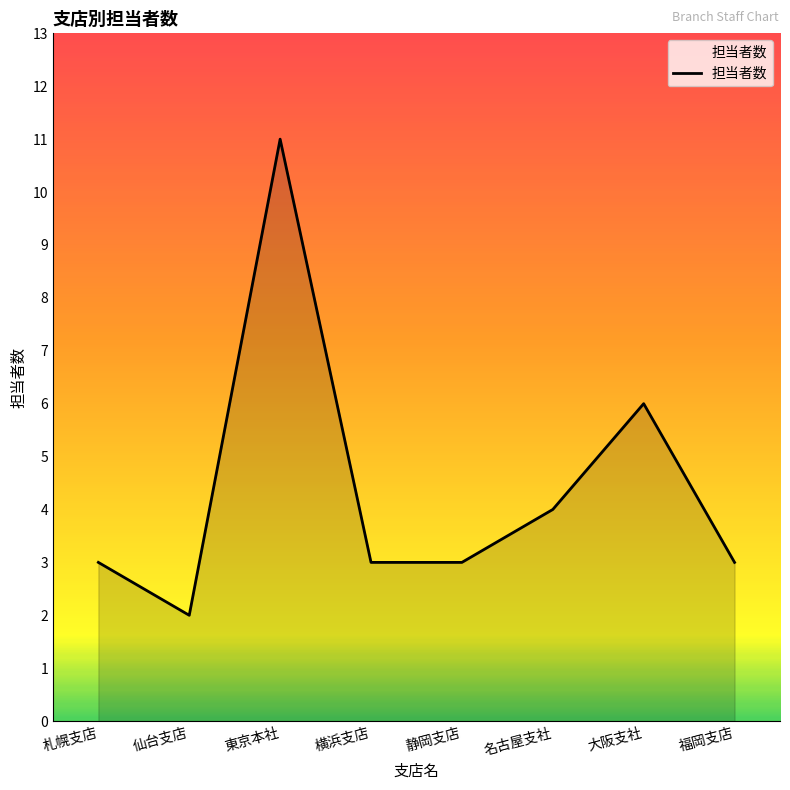

What is the approximate value at 大阪支社?

6